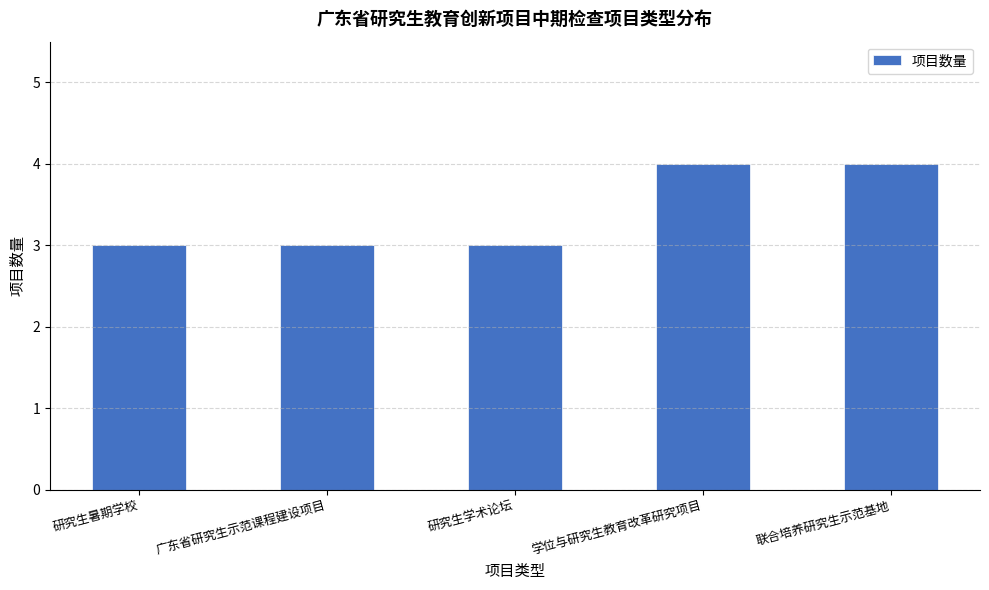

What is the change in value from 研究生学术论坛 to 学位与研究生教育改革研究项目?

+1